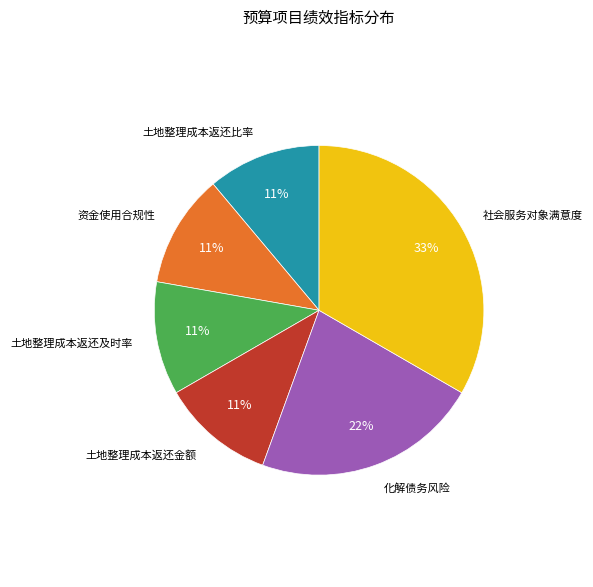

To the nearest percent, what is the difference between the 社会服务对象满意度 and 土地整理成本返还金额 slice percentages?

22%